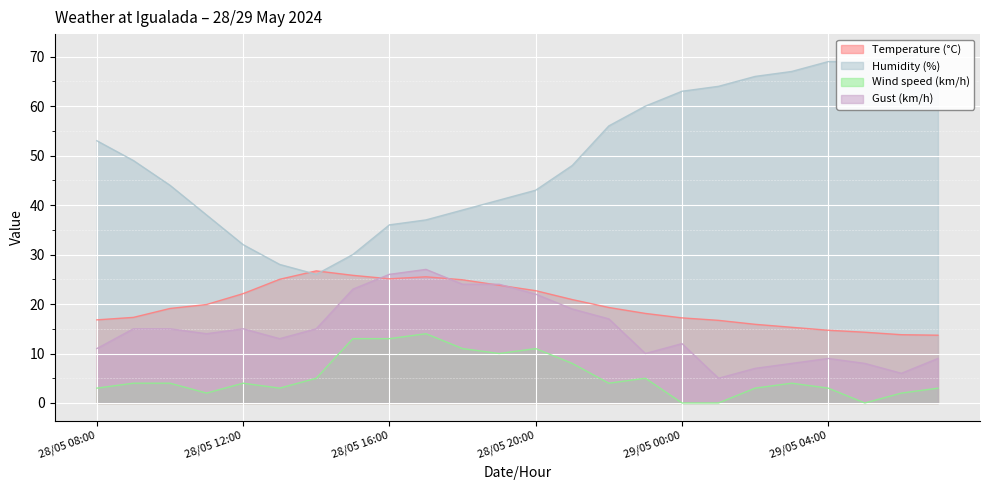

True or false: Humidity (%) and Wind speed (km/h) cross at least once.

False